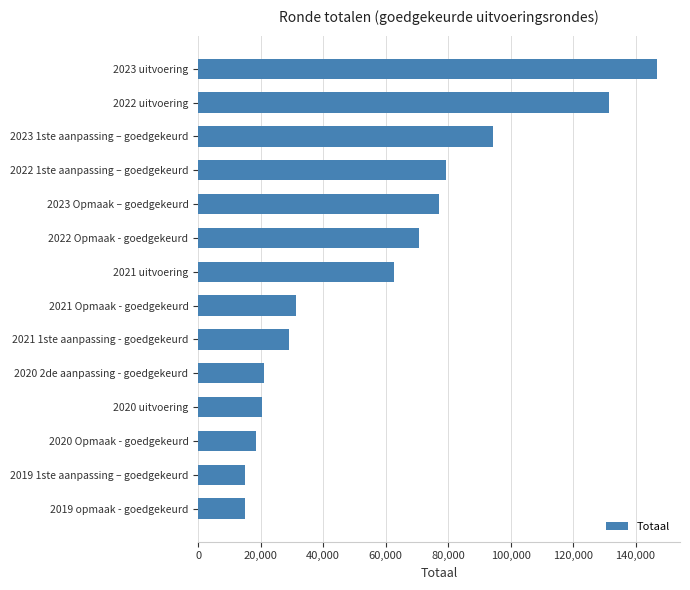

The value at 2019 opmaak - goedgekeurd is 23393. True or false?

False